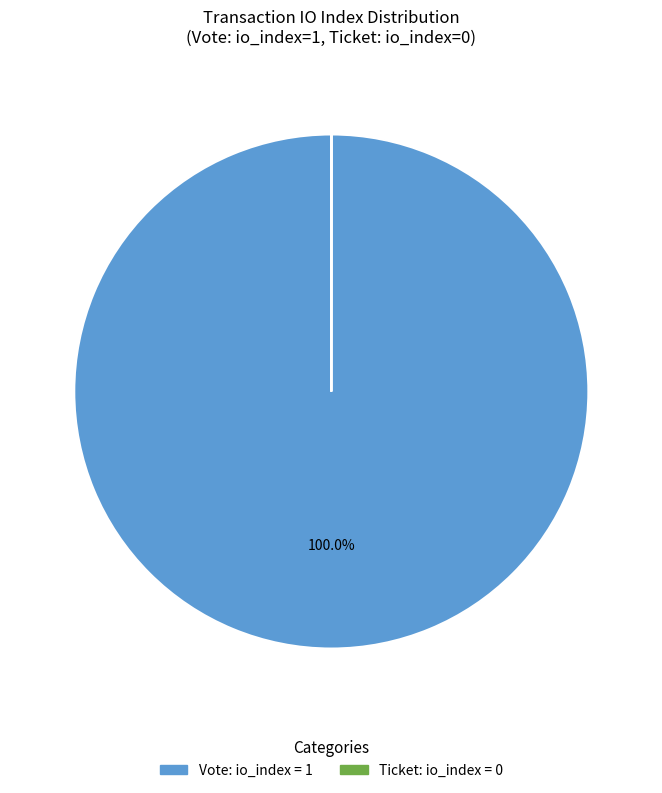

Is there a majority slice in this chart?

Yes